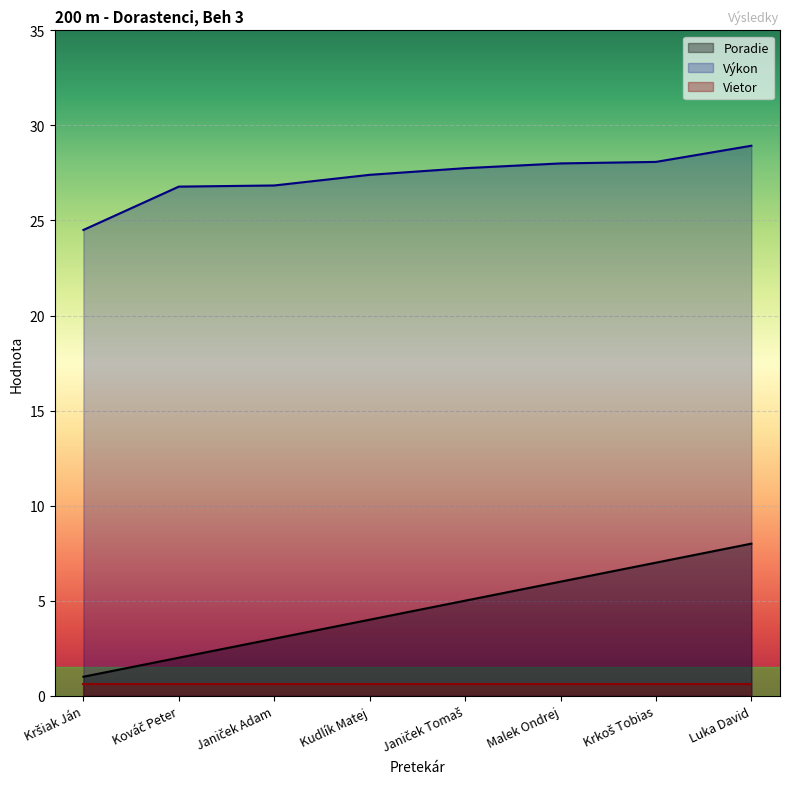

What is the difference between the maximum and minimum values in the Poradie series?

7.0